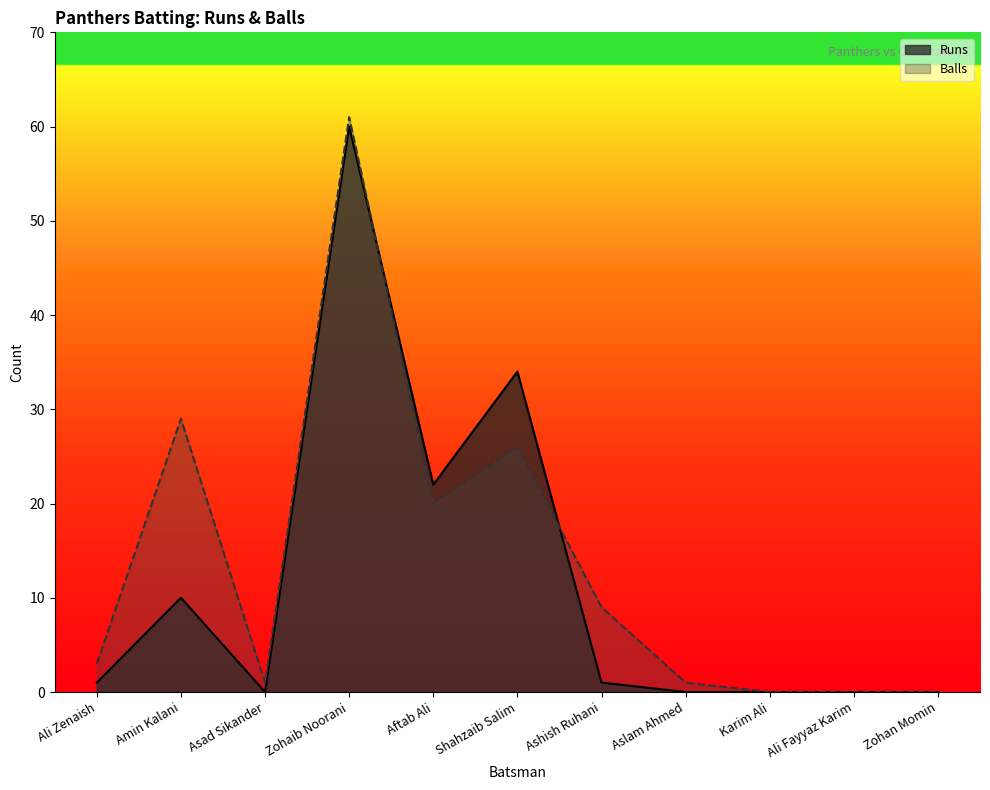

Reading left to right, extract all data points from this chart.

Runs: 1	10	0	60	22	34	1	0	0	0	0
Balls: 3	29	1	61	20	26	9	1	0	0	0